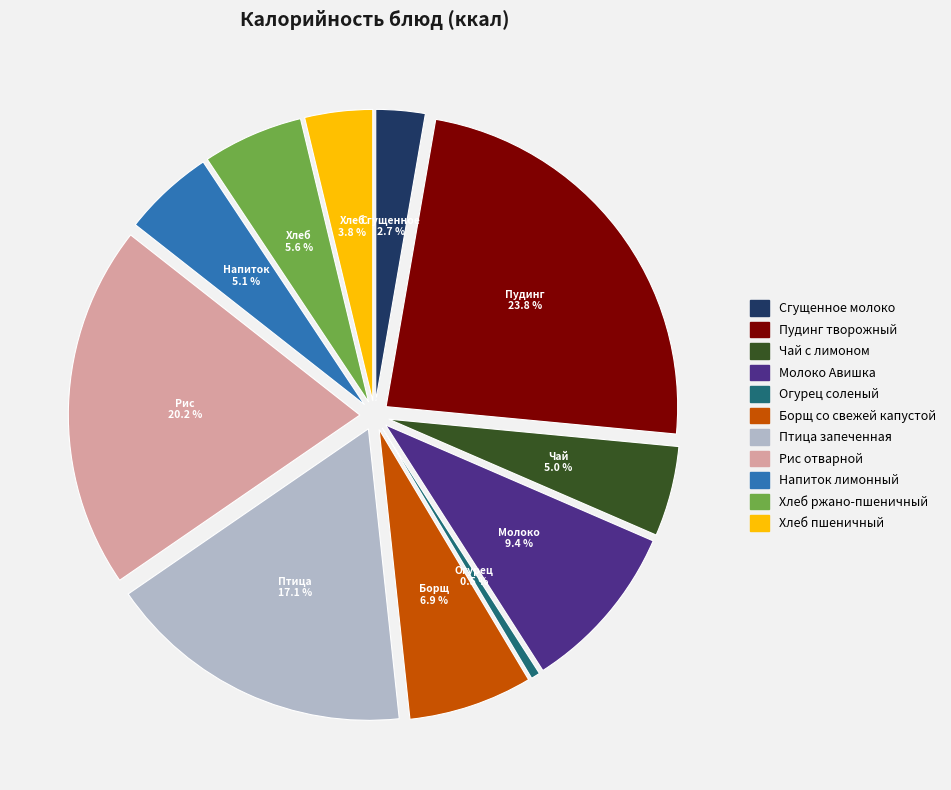

Which slice is the smallest?

Огурец соленый